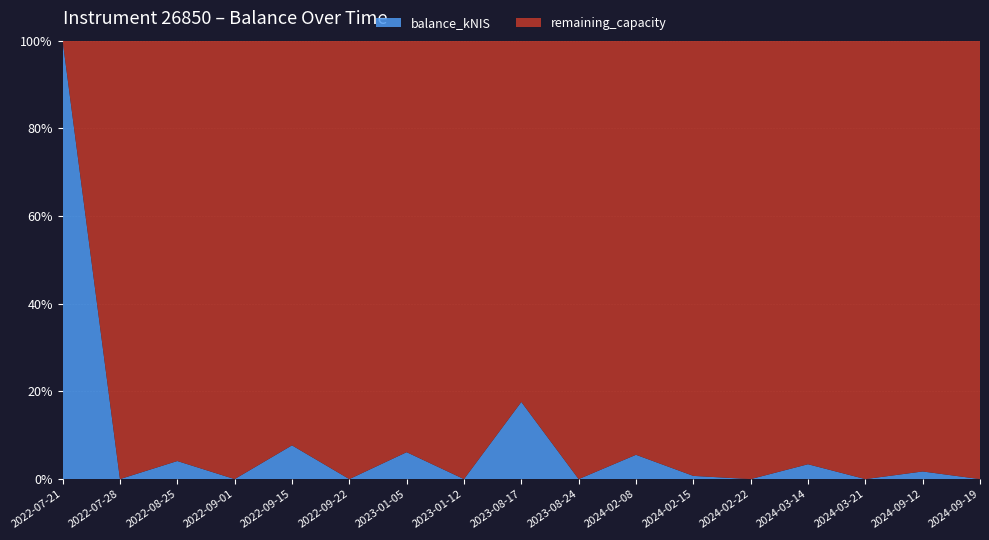

Reading right to left, transcribe all the data shown in this chart.

2024-09-19=0.0	2024-09-12=0.4	2024-03-21=0.0	2024-03-14=0.7	2024-02-22=0.0	2024-02-15=0.2	2024-02-08=1.2	2023-08-24=0.0	2023-08-17=3.8	2023-01-12=0.0	2023-01-05=1.3	2022-09-22=0.0	2022-09-15=1.7	2022-09-01=0.0	2022-08-25=0.9	2022-07-28=0.0	2022-07-21=21.8